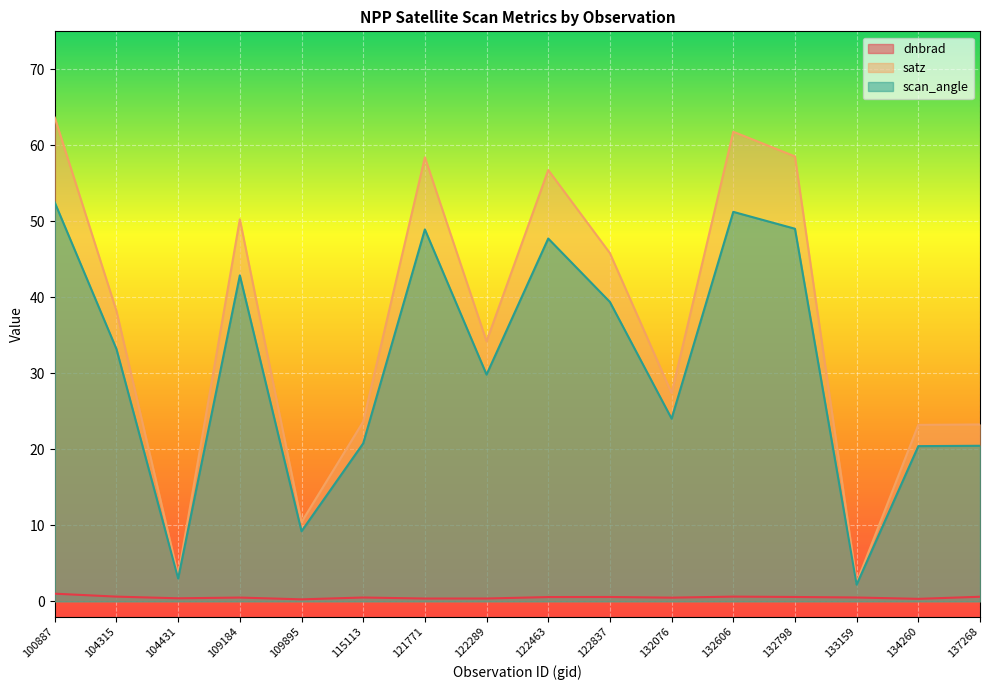

True or false: satz has a value of 23.6 at 115113.

True